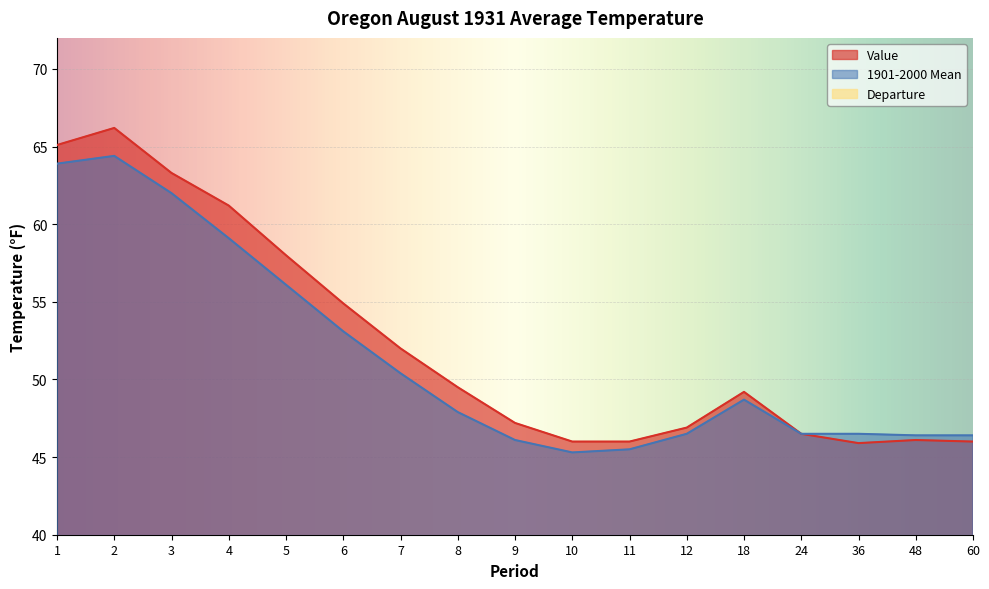

What is the sum of the Departure values at 10 and 7?

2.3